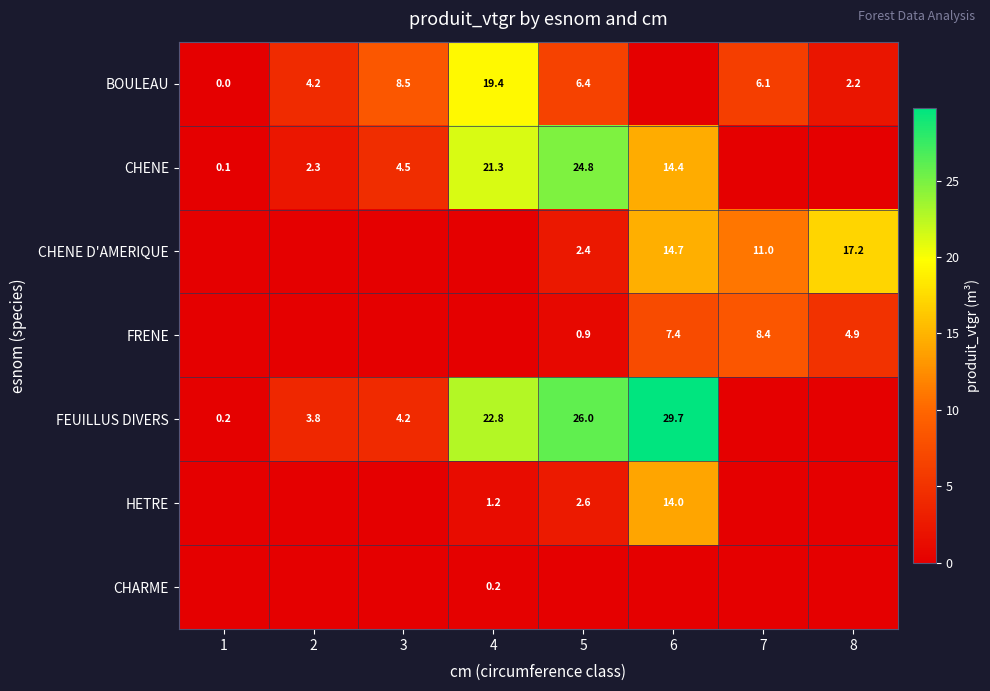

The value of BOULEAU at 8 is 3.5. True or false?

False